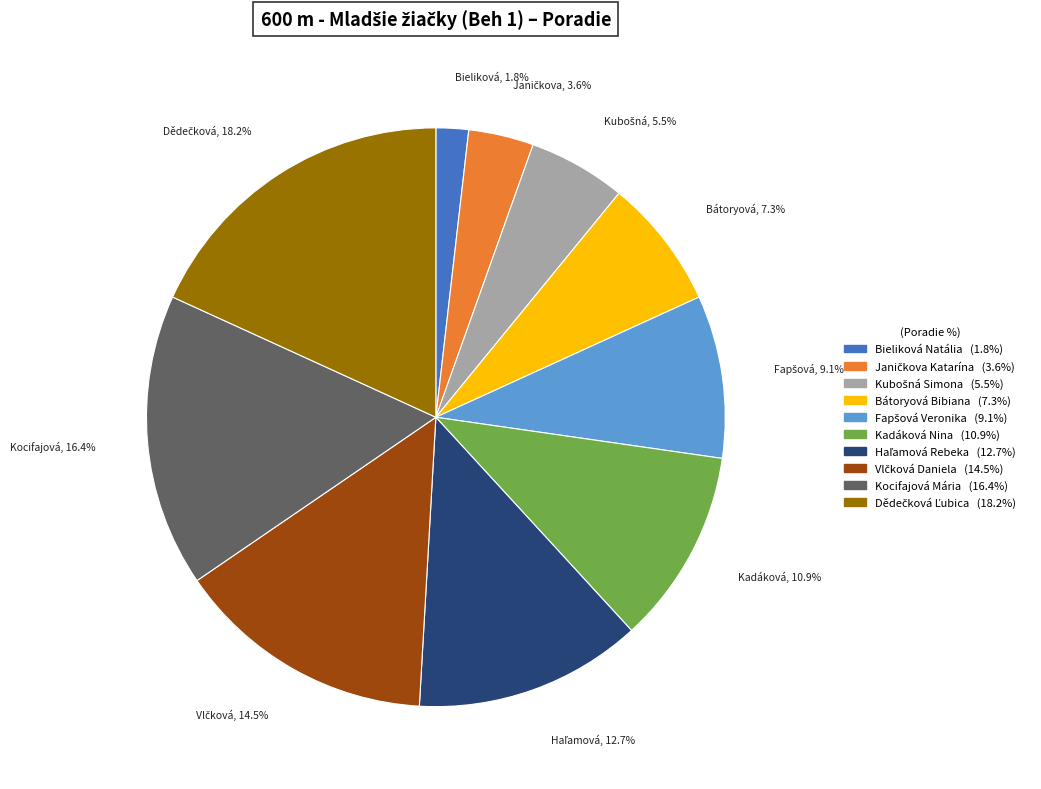

What percentage is NOT represented by Kocifajová Mária?

83.6%